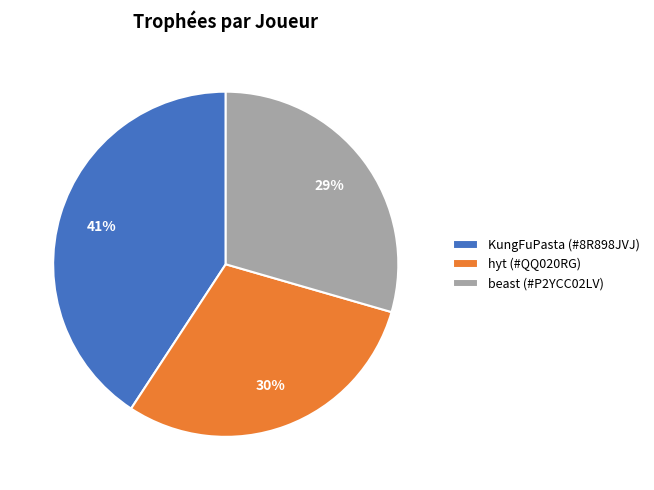

To the nearest percent, what is the combined percentage of beast (#P2YCC02LV) and hyt (#QQ020RG)?

59%